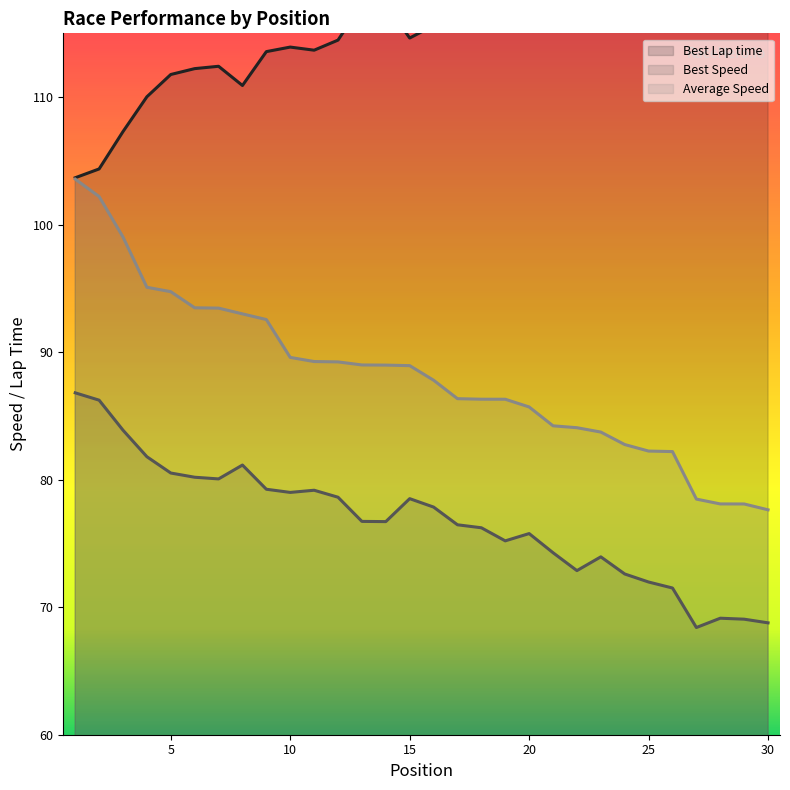

Which series has the largest total across all categories?

Best Lap time